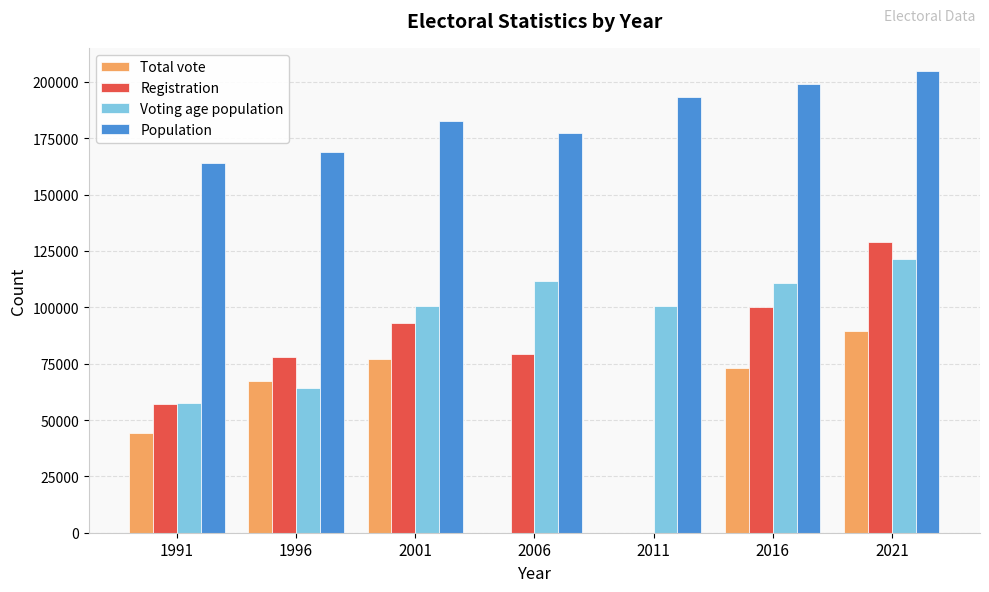

The value of Voting age population at 2021 is 121507. True or false?

True